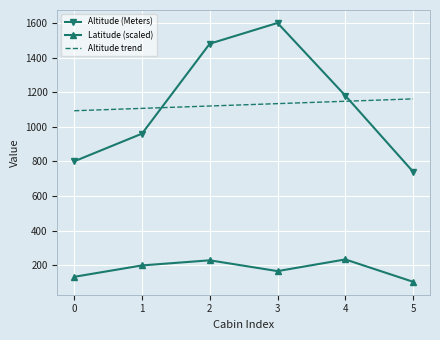

What is the minimum value shown in the chart?

103.6